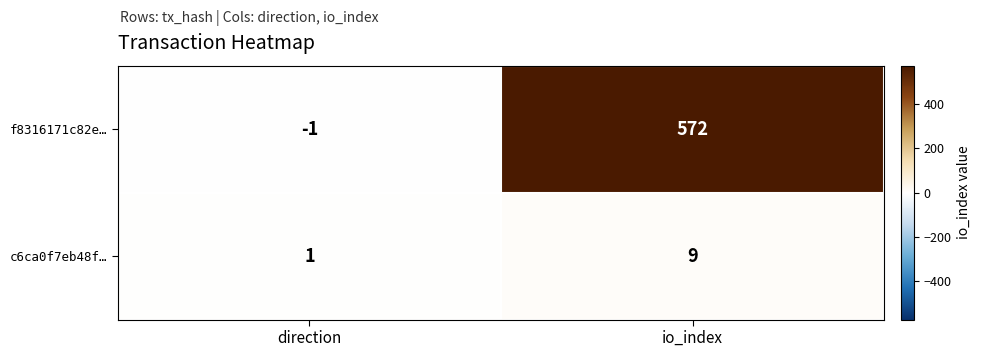

What is the total value across all series at io_index?

581